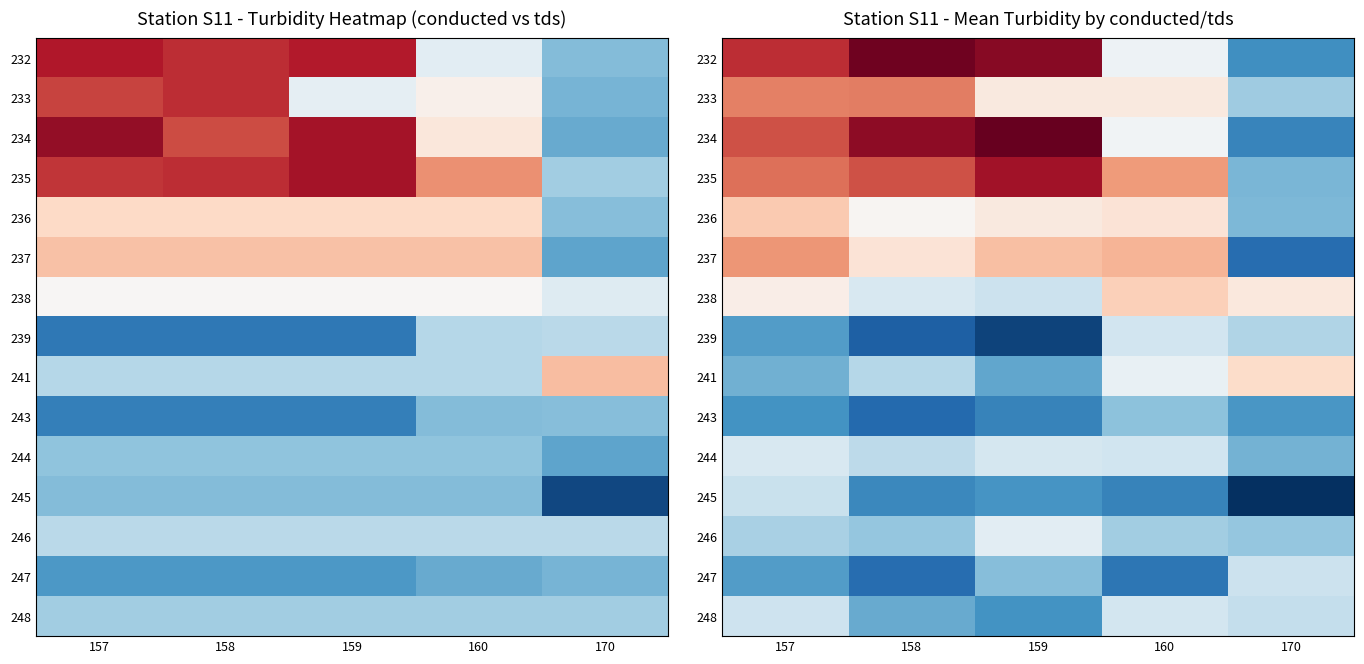

How many values in the 243 series exceed 35?

3